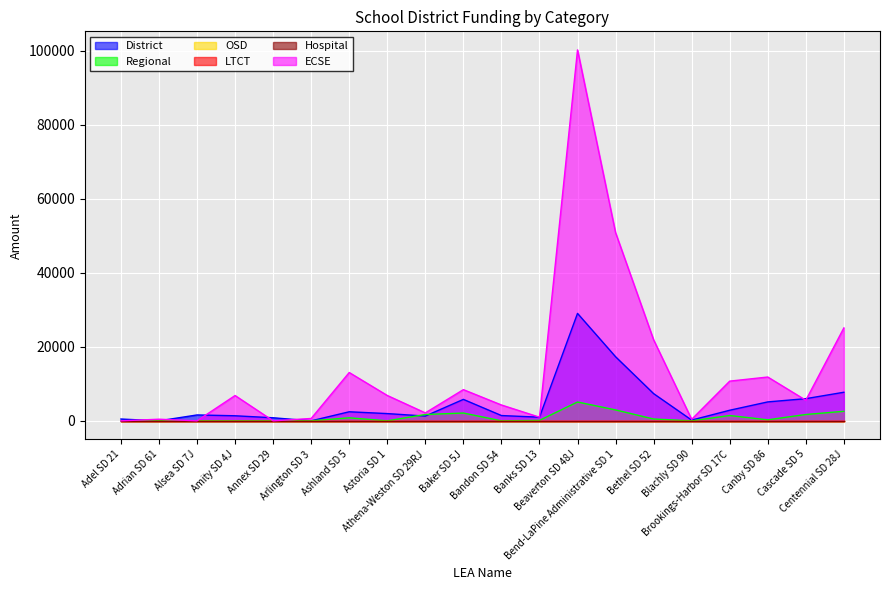

Which label corresponds to the smallest value in the chart?

Adrian SD 61